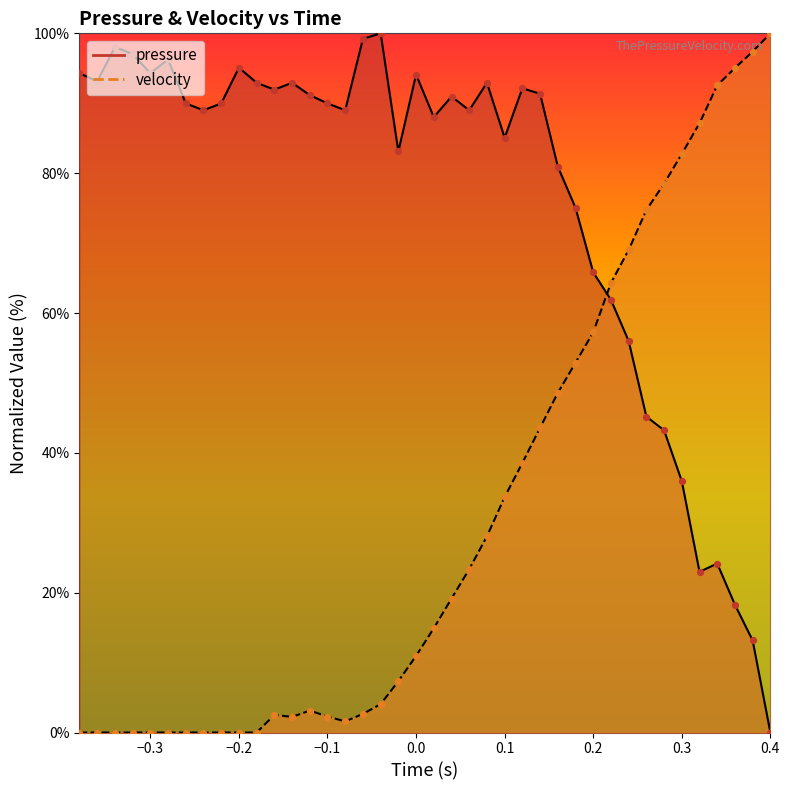

Which series contains the lowest Y value?

pressure